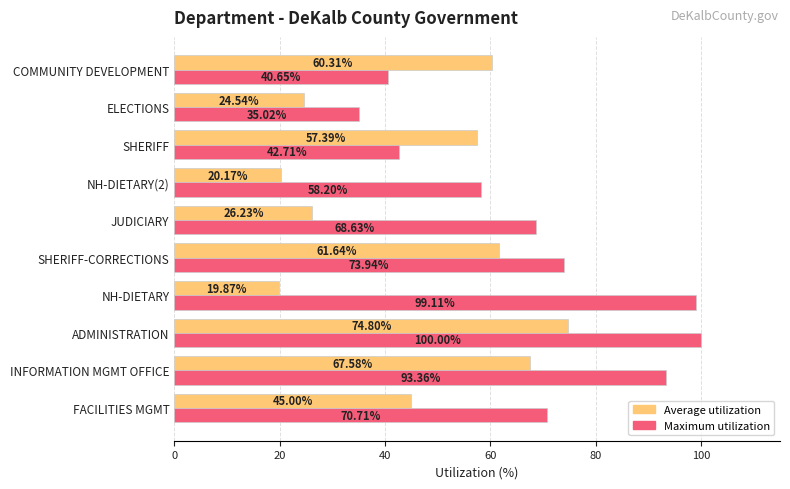

Where is Average utilization nearest to the value 47?

FACILITIES MGMT